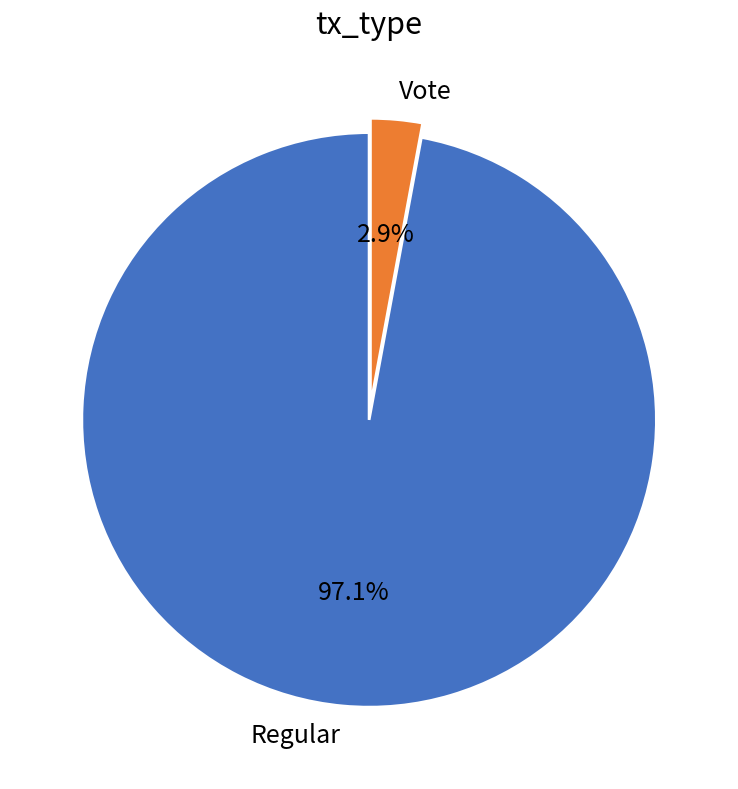

What is the smallest slice in the pie chart?

Vote